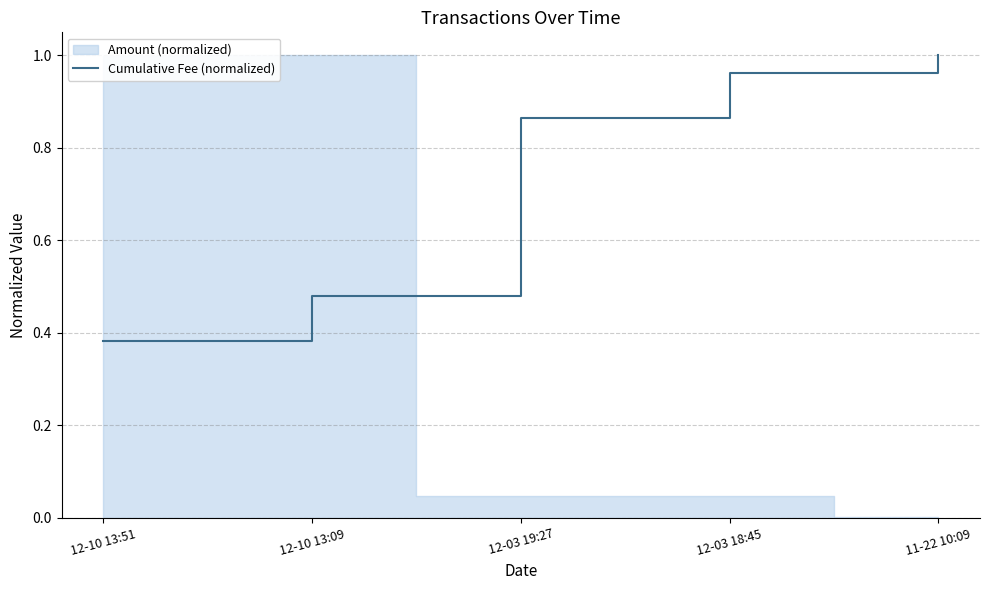

Which category has the highest value in the Cumulative Fee (normalized) series?

11-22 10:09